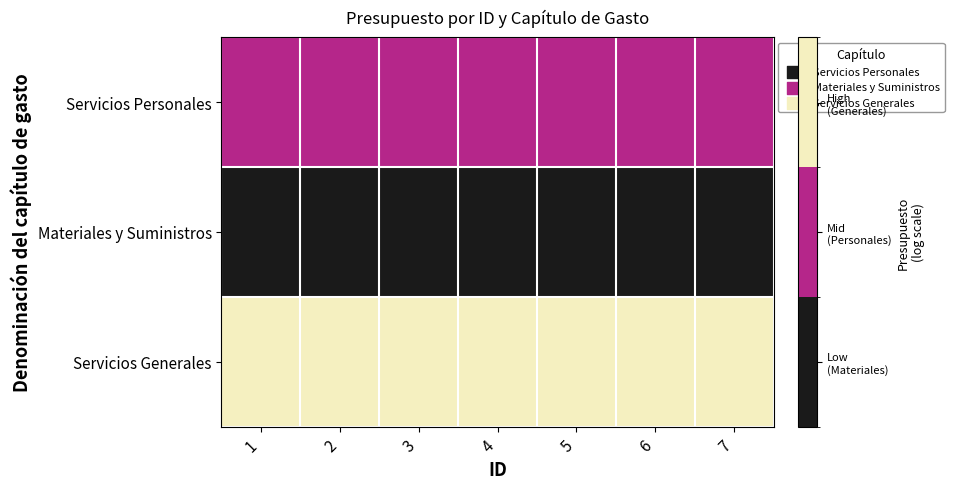

Between 3 and 7, which series saw the biggest shift?

Servicios Personales